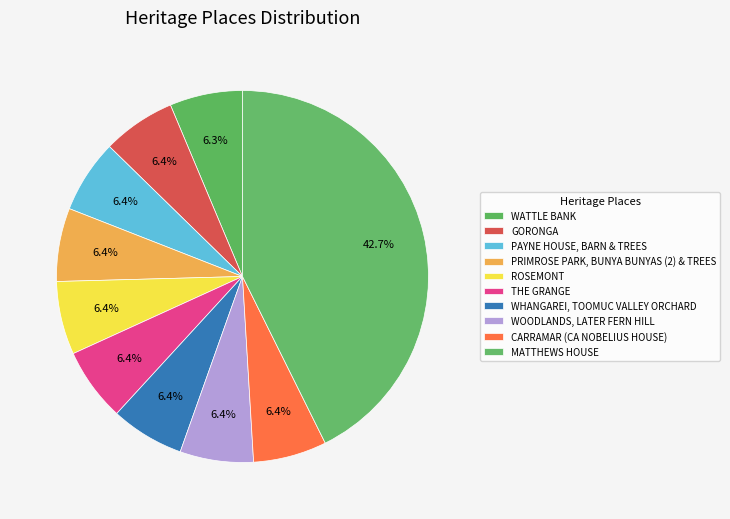

True or false: WATTLE BANK accounts for 6% of the total.

True